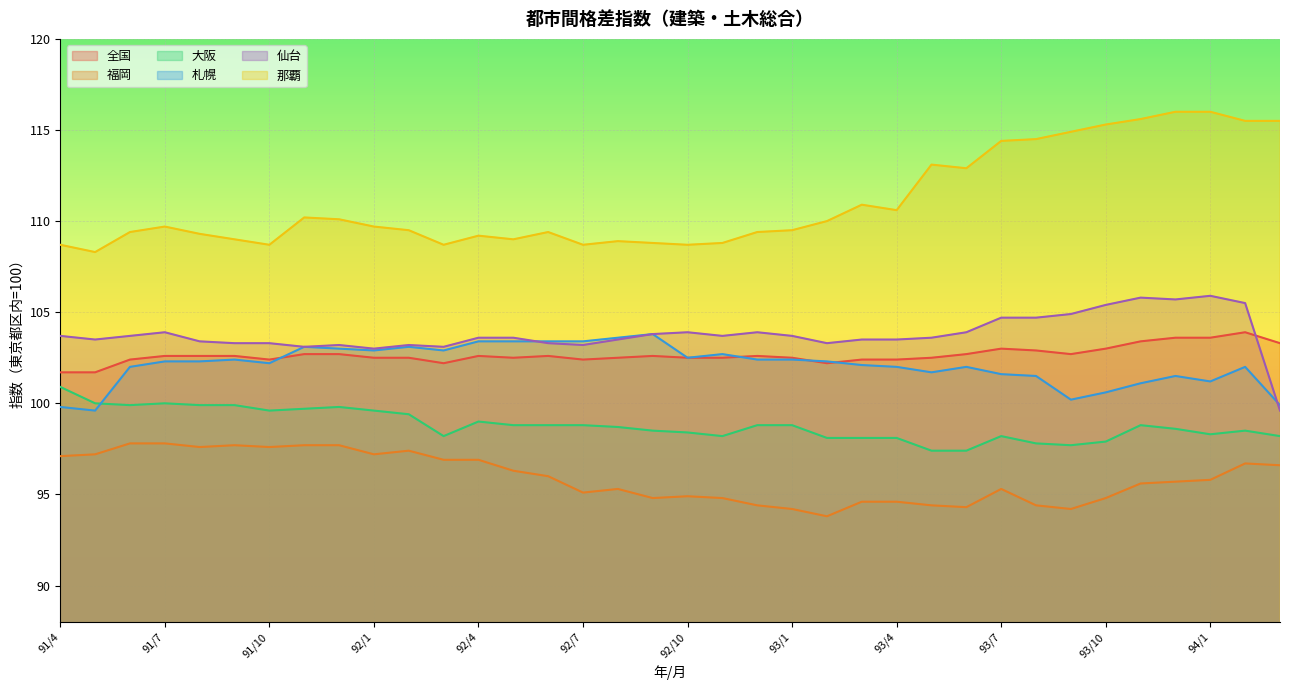

Where is 全国 nearest to the value 102?

92/3